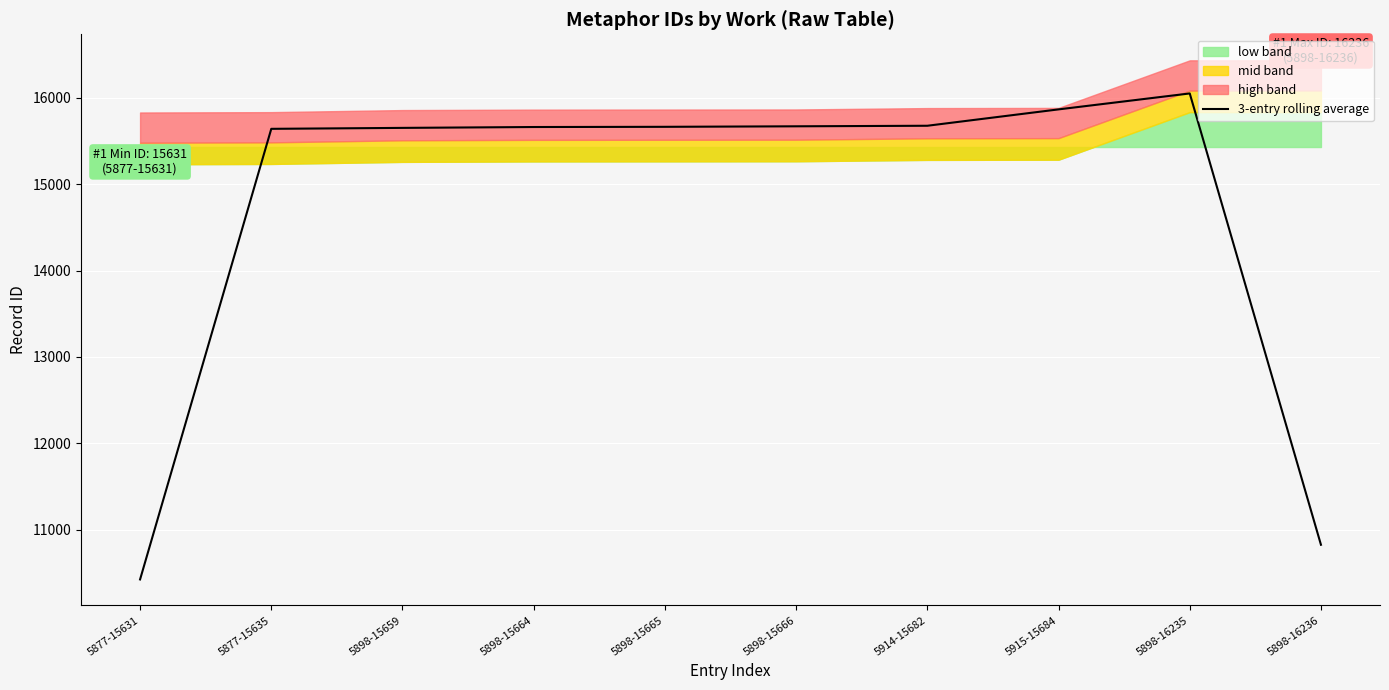

Reading right to left, extract all data points from this chart.

5898-16236=10823.7	5898-16235=16051.7	5915-15684=15867.0	5914-15682=15677.3	5898-15666=15671.0	5898-15665=15665.0	5898-15664=15662.7	5898-15659=15652.7	5877-15635=15641.7	5877-15631=10422.0